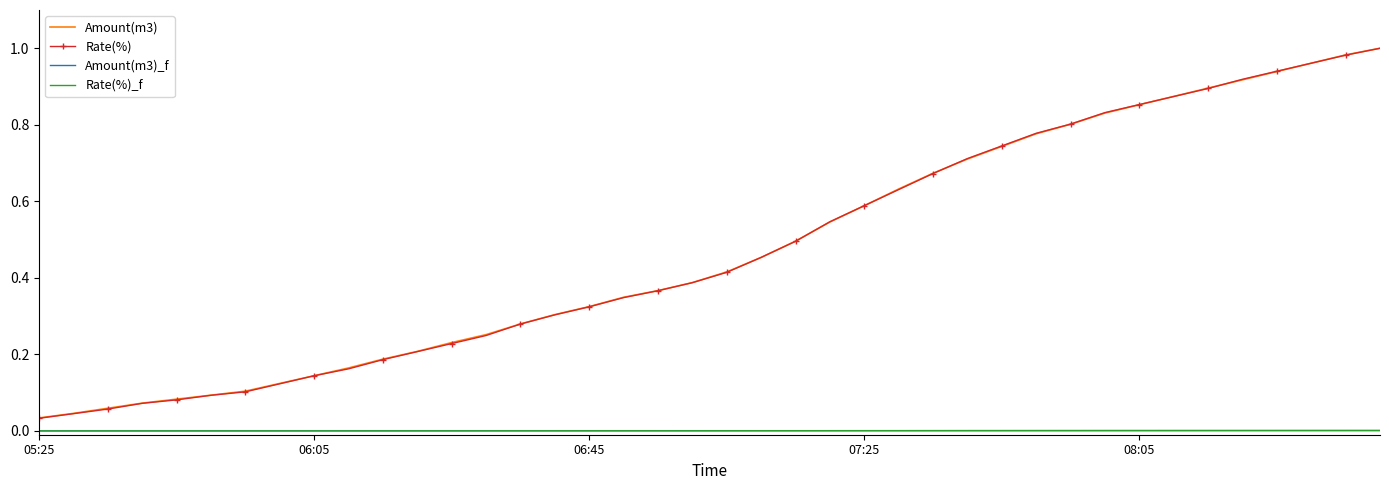

At how many categories does at least one series exceed 0?

40